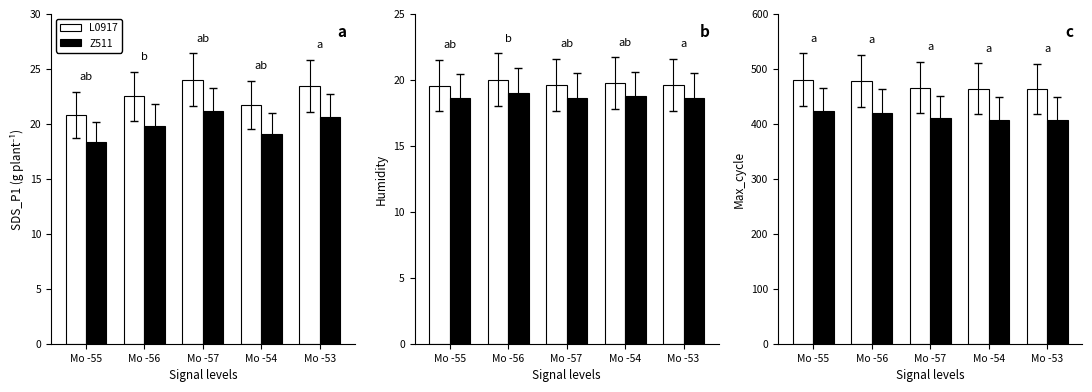

What is the average value of the L0917 series?

470.0